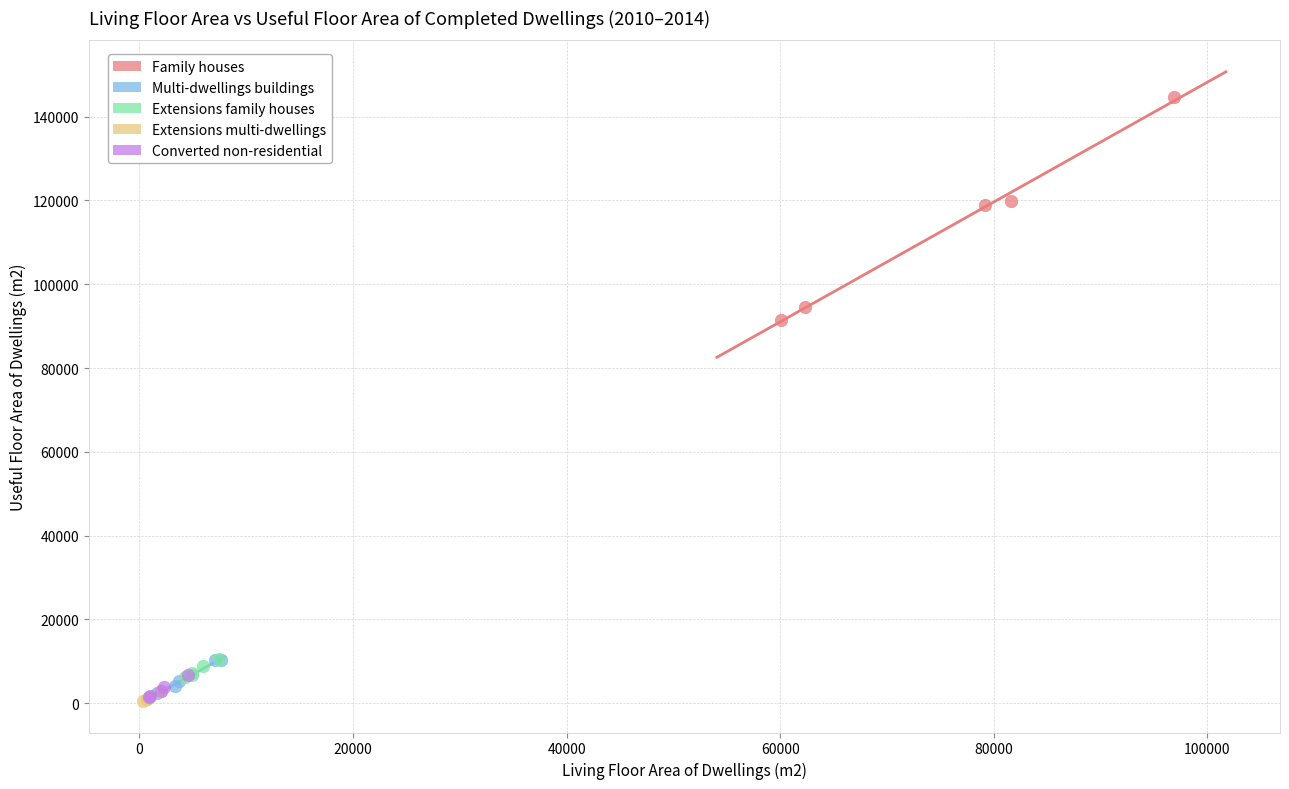

Which series has the largest Y range (max minus min)?

Family houses